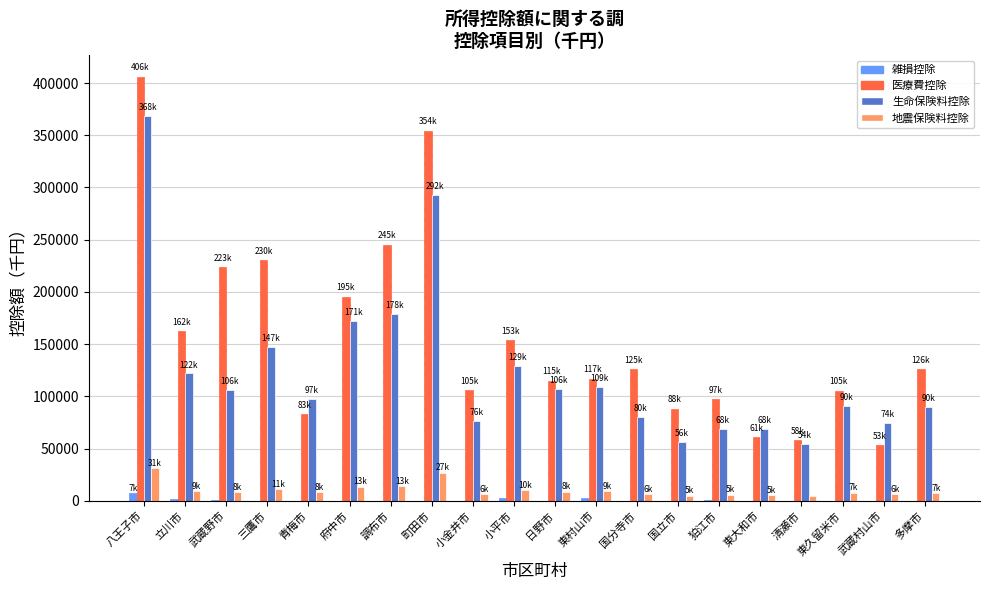

At which category does the chart reach its peak across all series?

八王子市